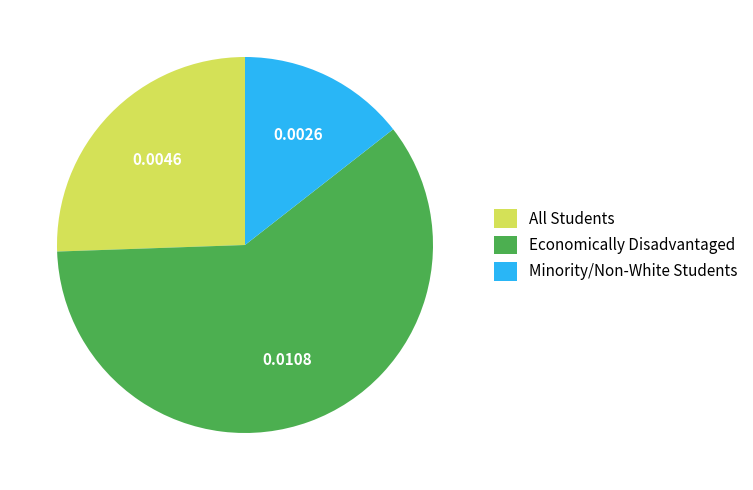

Does Economically Disadvantaged account for over 50% of the chart?

Yes